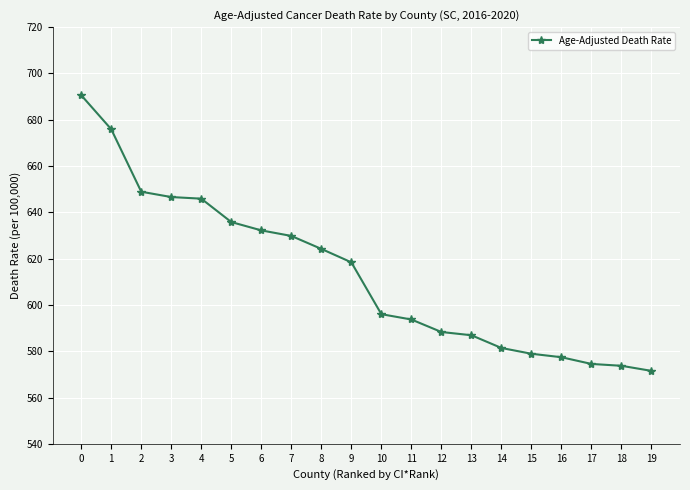

Which has a higher value, 18 or 1?

1